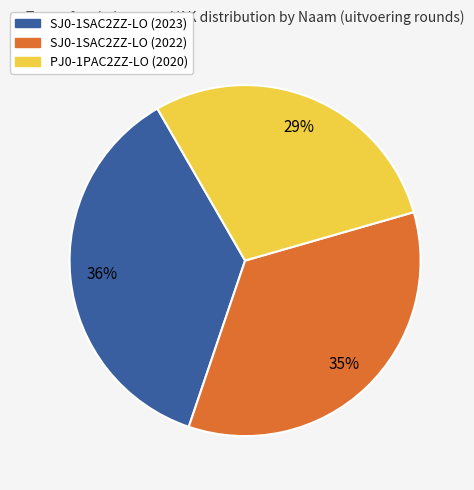

To the nearest percent, what portion does PJ0-1PAC2ZZ-LO (2020) represent?

29%